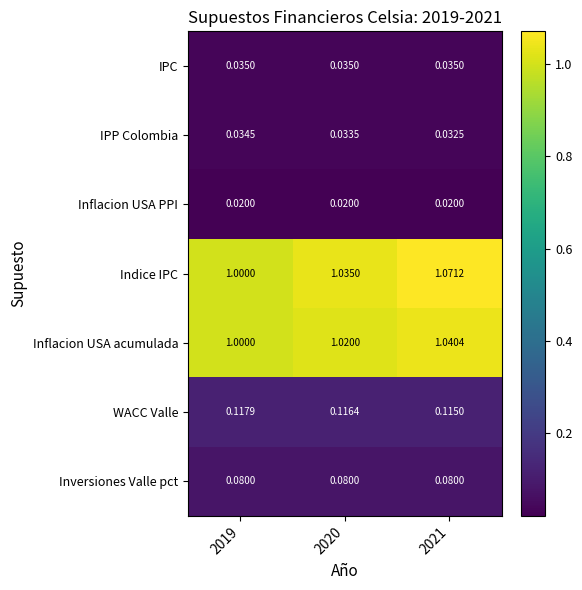

Is the value of Inversiones Valle pct at 2021 greater than the value of Inflacion USA acumulada at 2019?

No